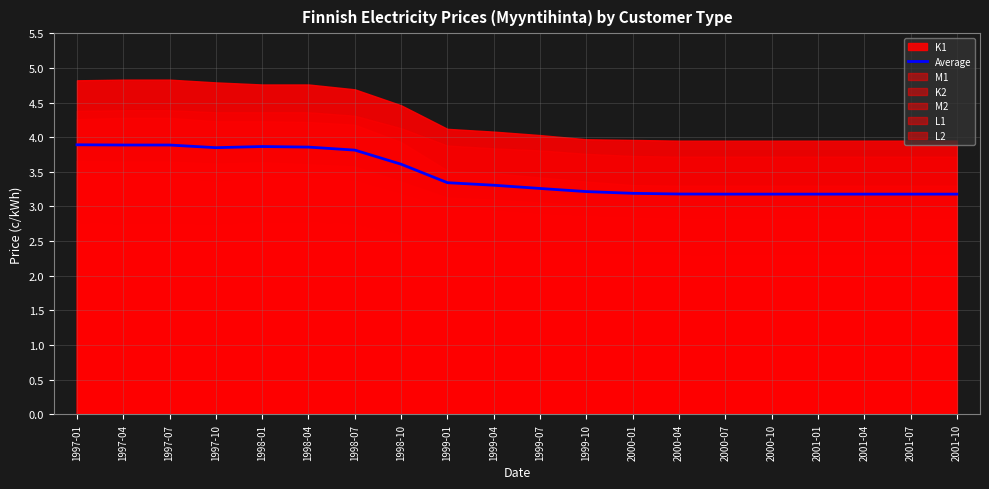

Which label corresponds to the smallest value in the chart?

2000-07